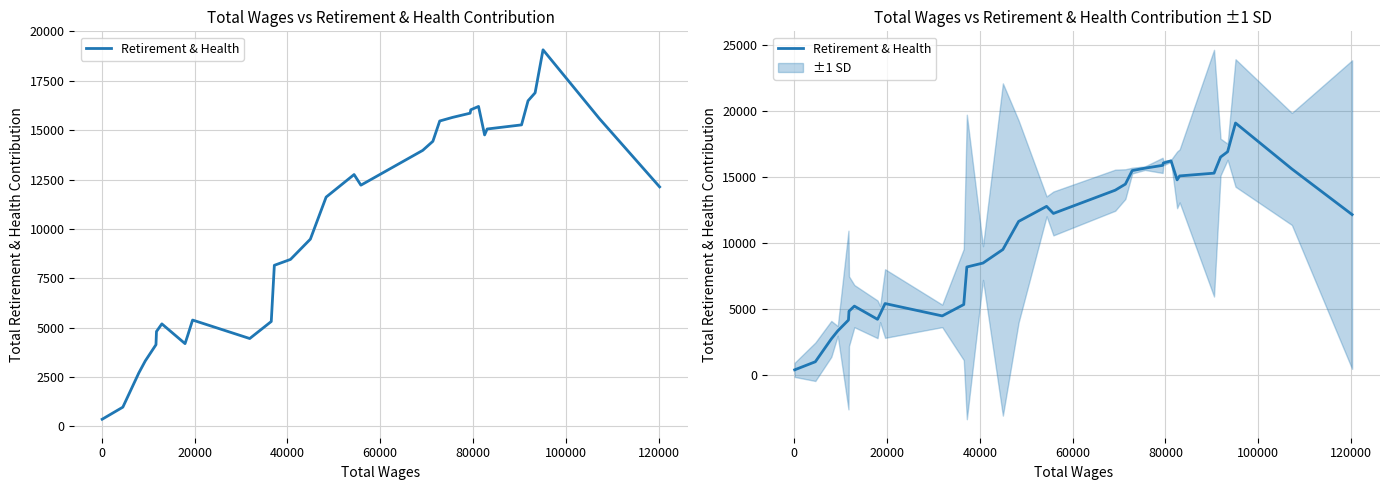

Is it true that the value at 23 is 8814.5?

False